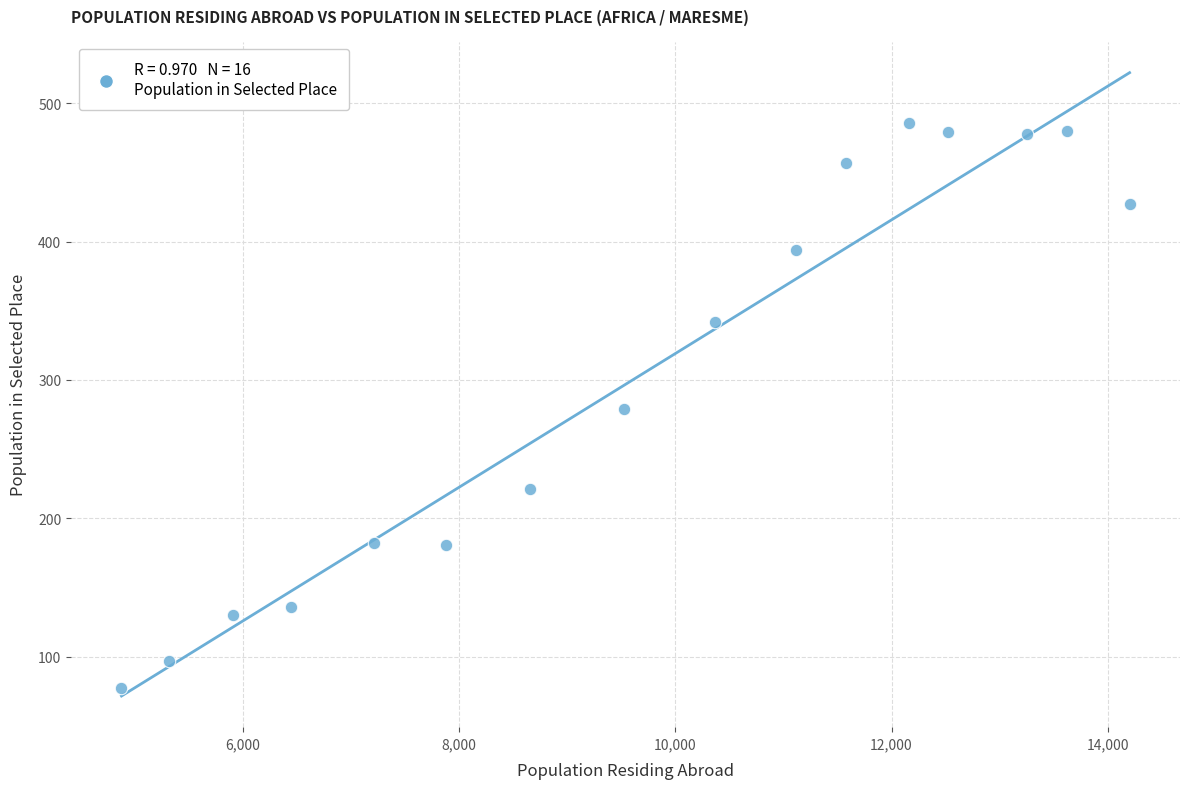

What is the range of X values (max minus min)?

9325